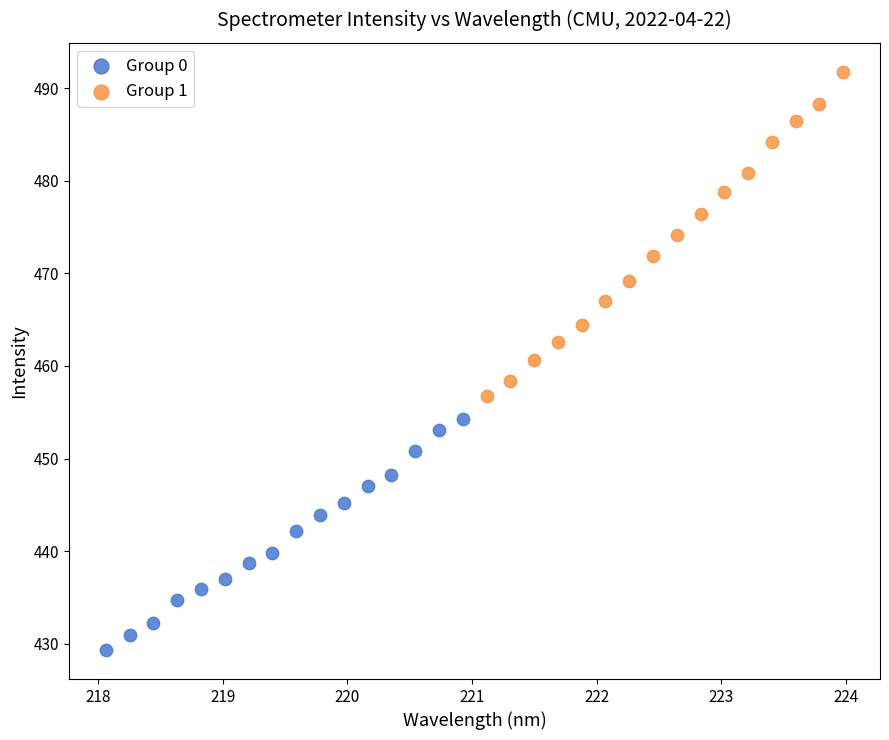

Which series has the widest spread of Y values?

Group 1